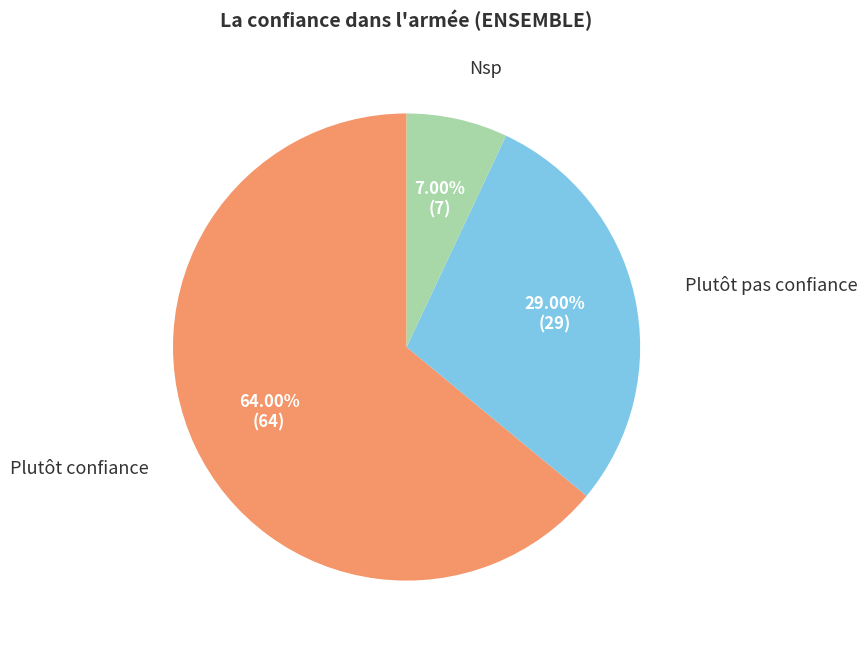

What is the largest slice in the pie chart?

Plutôt confiance